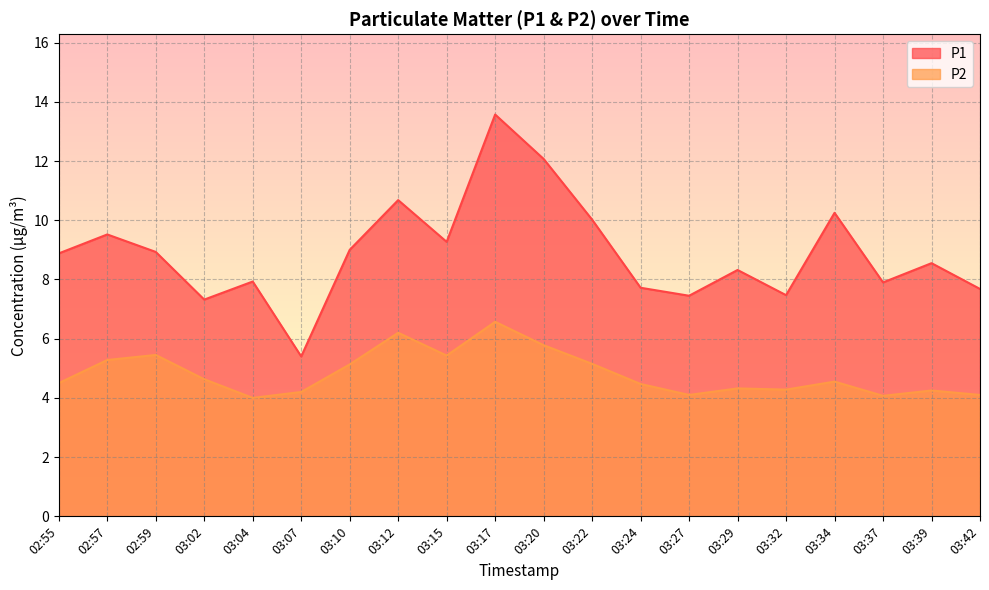

What position from the right is 03:29?

6